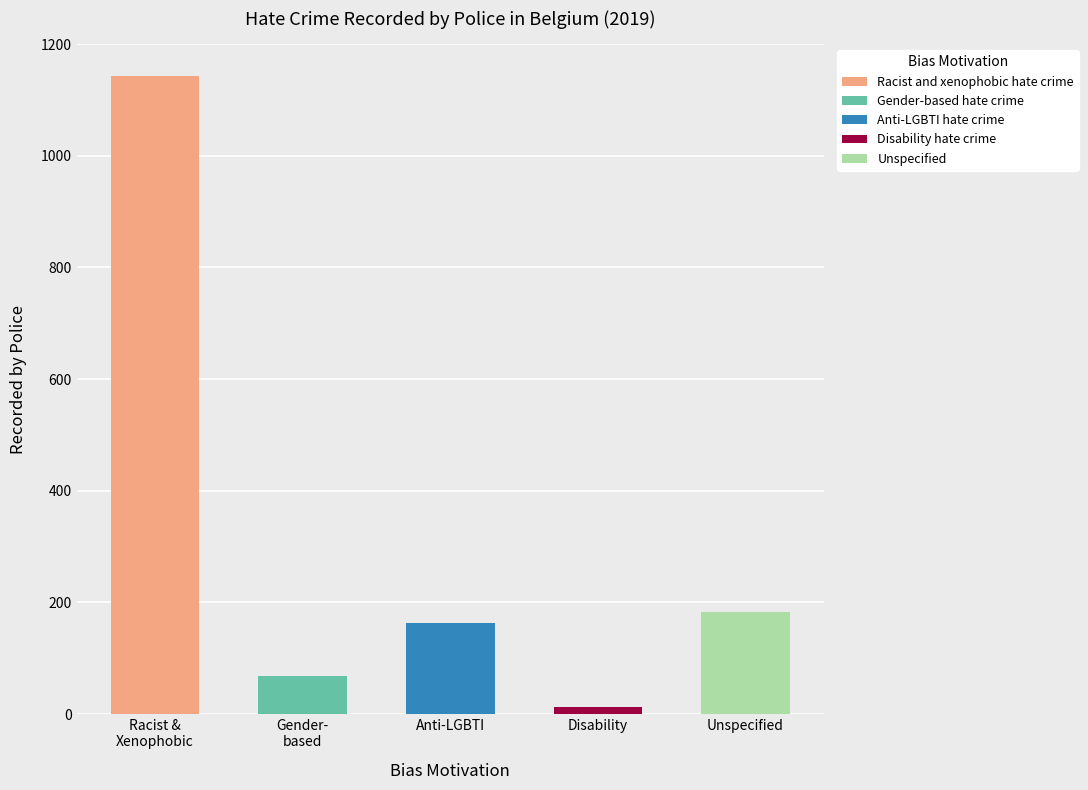

Rank the categories by value from highest to lowest.

Racist and xenophobic hate crime, Unspecified, Anti-LGBTI hate crime, Gender-based hate crime, Disability hate crime